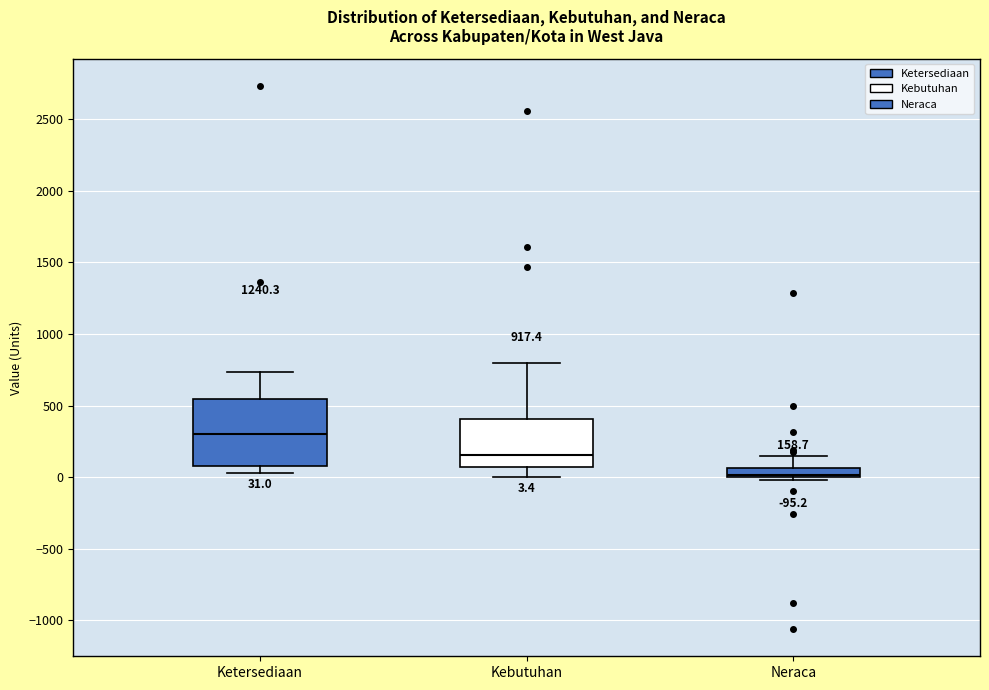

Which box is the tallest, from its lower edge to its upper edge?

Ketersediaan